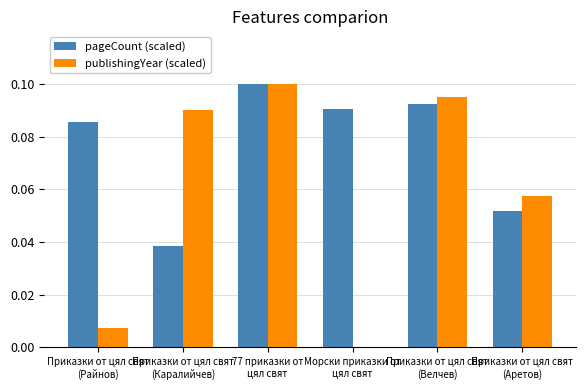

What is the sum of all publishingYear (scaled) values?

0.4